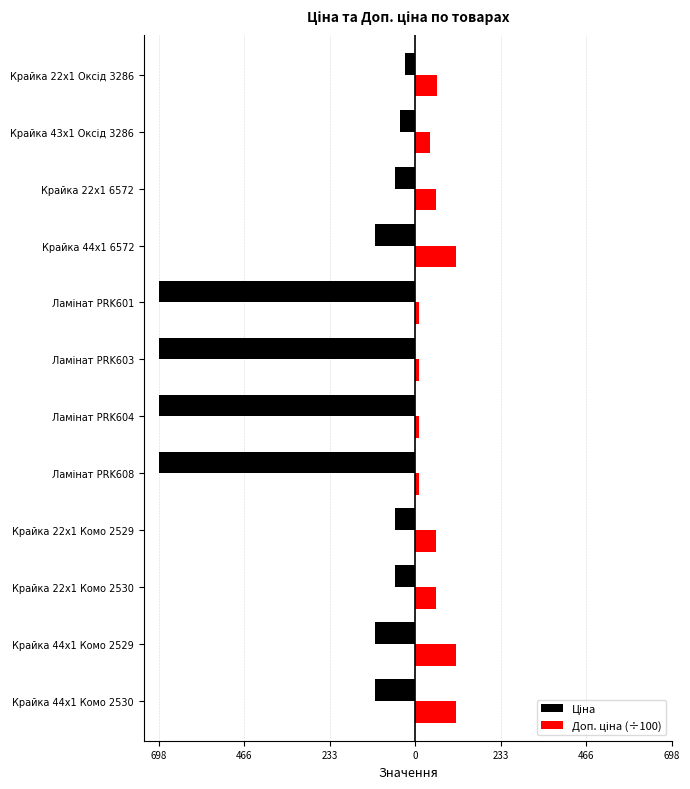

How many values in the Доп. ціна (÷100) series exceed 55?

7